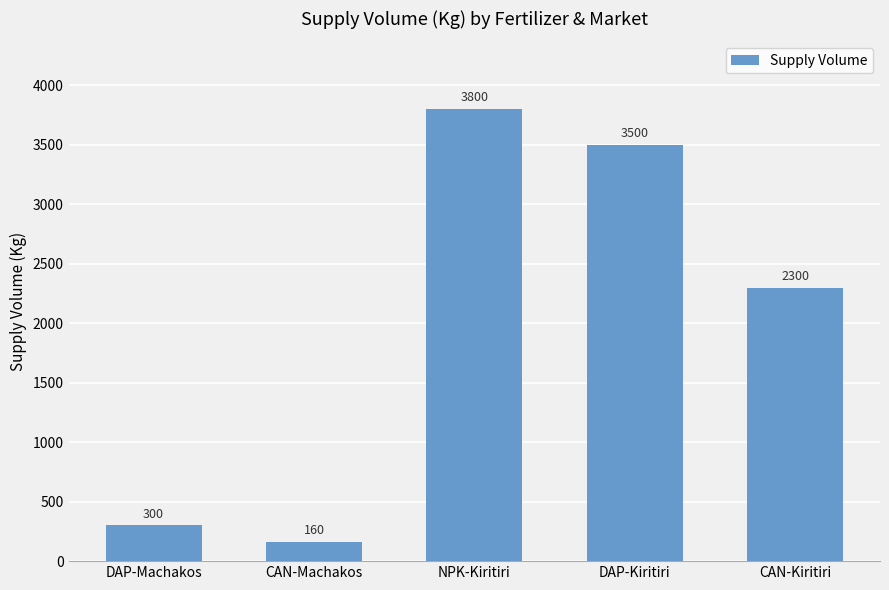

Rank the categories by value from lowest to highest.

CAN-Machakos, DAP-Machakos, CAN-Kiritiri, DAP-Kiritiri, NPK-Kiritiri